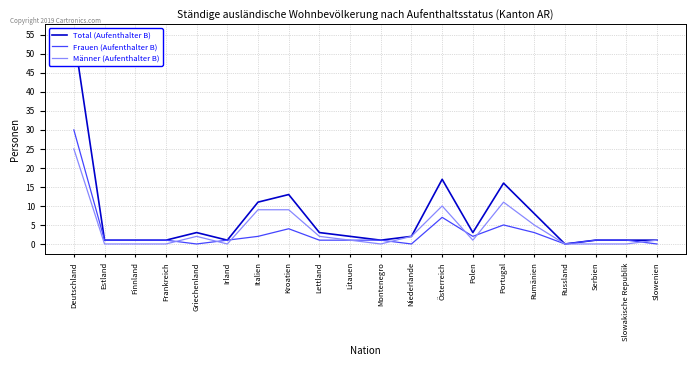

Rank the series by their average value, from highest to lowest.

Total (Aufenthalter B), Männer (Aufenthalter B), Frauen (Aufenthalter B)